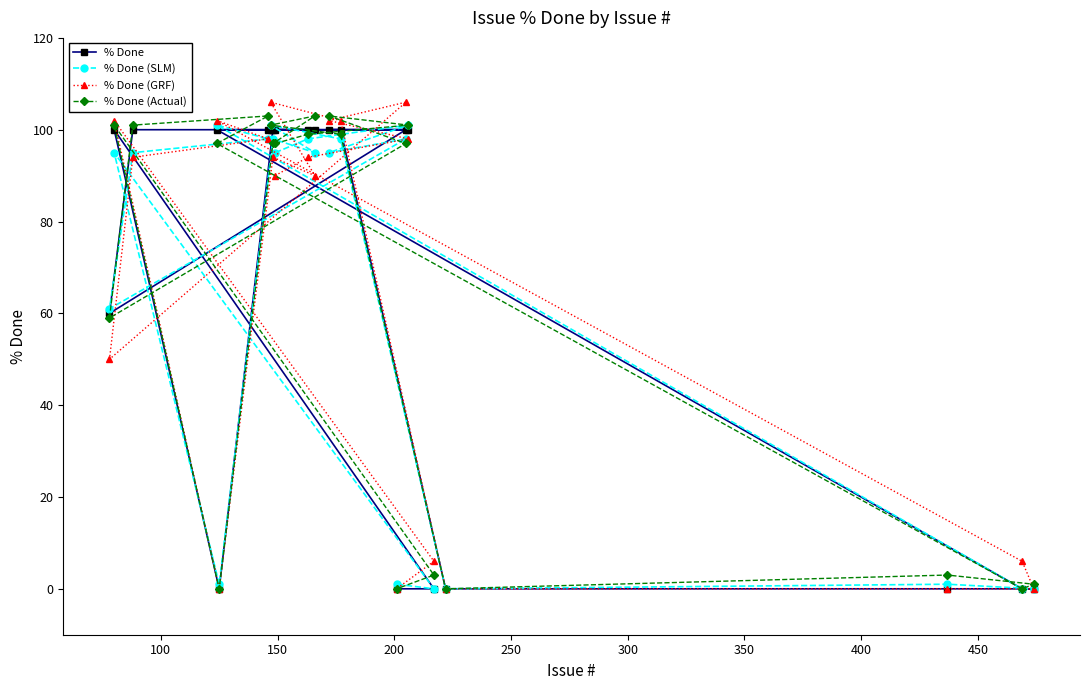

Reading right to left, transcribe all the data shown in this chart.

% Done: 0	0	0	0	0	100	100	0	100	100	100	100	100	100	100	100	0	100	100	100	60
% Done (SLM): 0	0	1	0	0	101	98	1	98	95	95	98	95	98	101	98	1	101	95	95	61
% Done (GRF): 0	6	0	0	6	98	106	0	102	102	90	94	90	94	106	98	0	102	94	102	50
% Done (Actual): 1	0	3	0	3	101	97	0	99	103	103	99	97	97	101	103	0	97	101	101	59